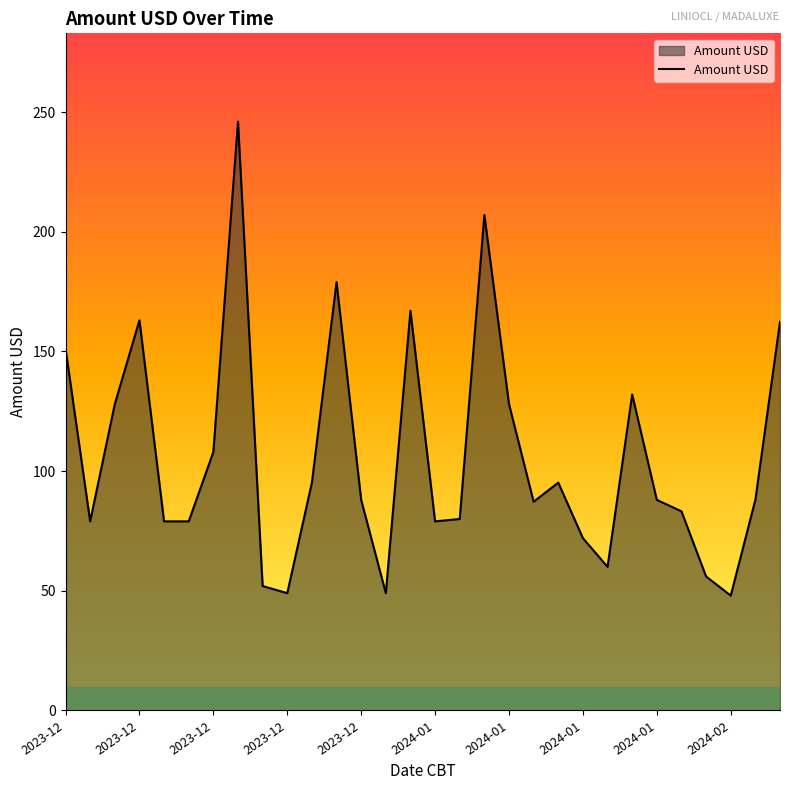

What is the difference between the maximum and minimum values?

198.0